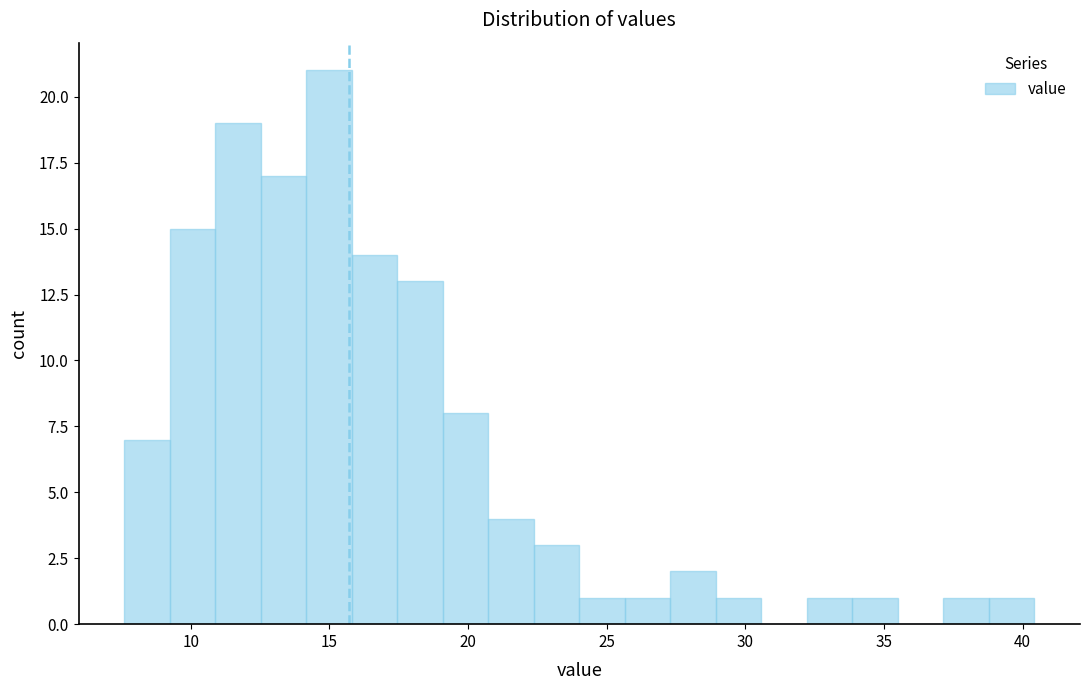

Around what value on the x-axis is the tallest bar? Give the approximate position of its centre, as read against the axis.

15.0